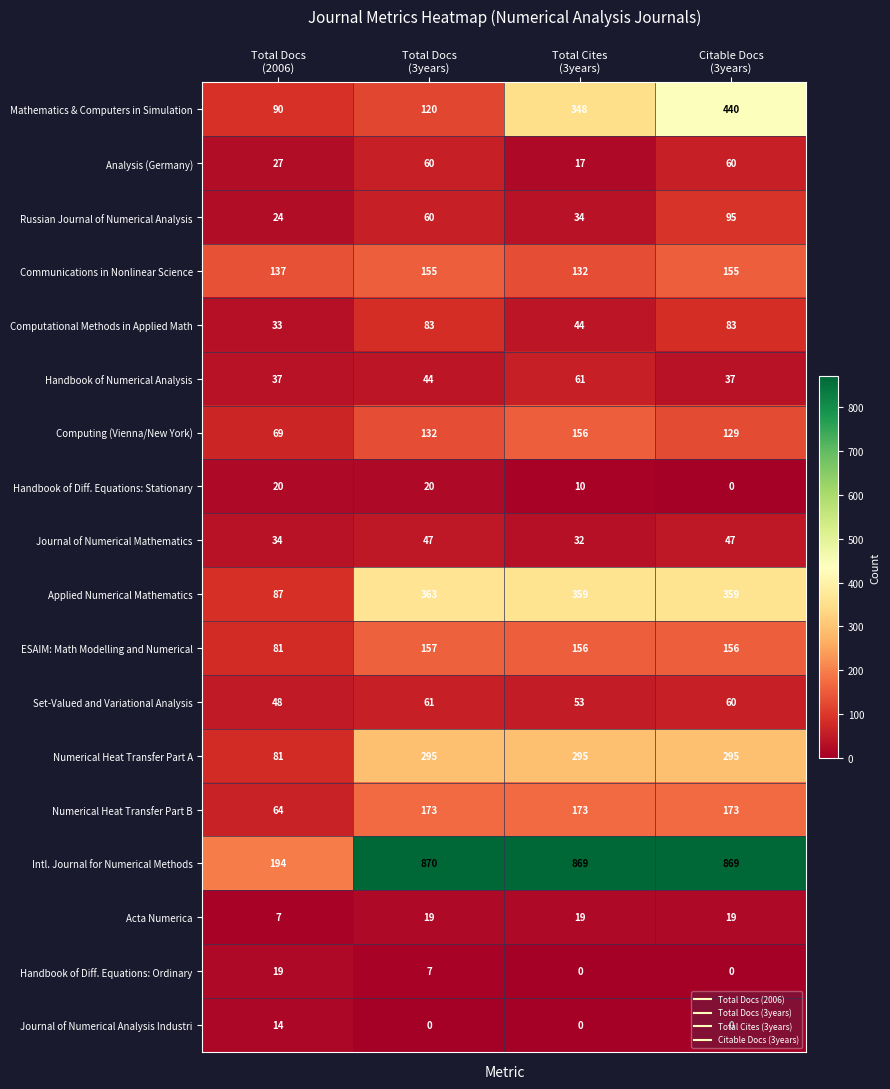

Which series has the largest range (max minus min)?

Intl. Journal for Numerical Methods